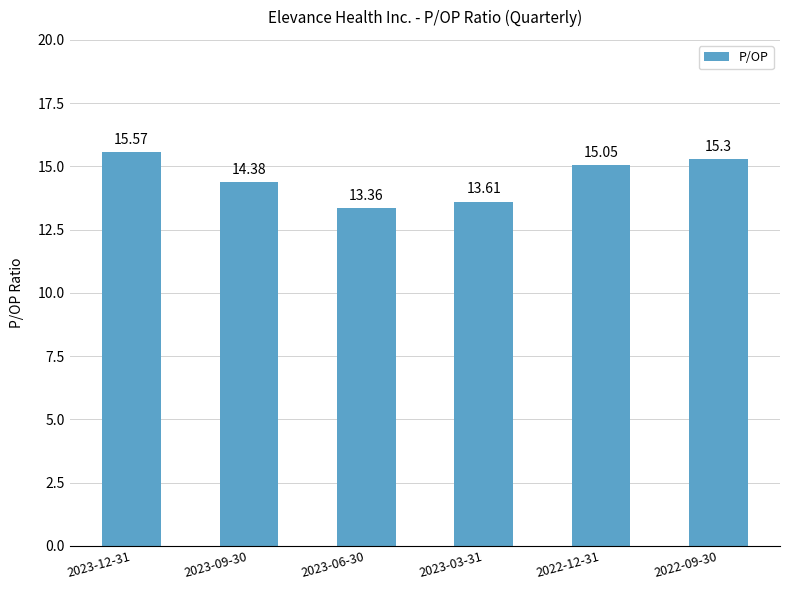

What is the difference between the second highest and minimum values?

1.9